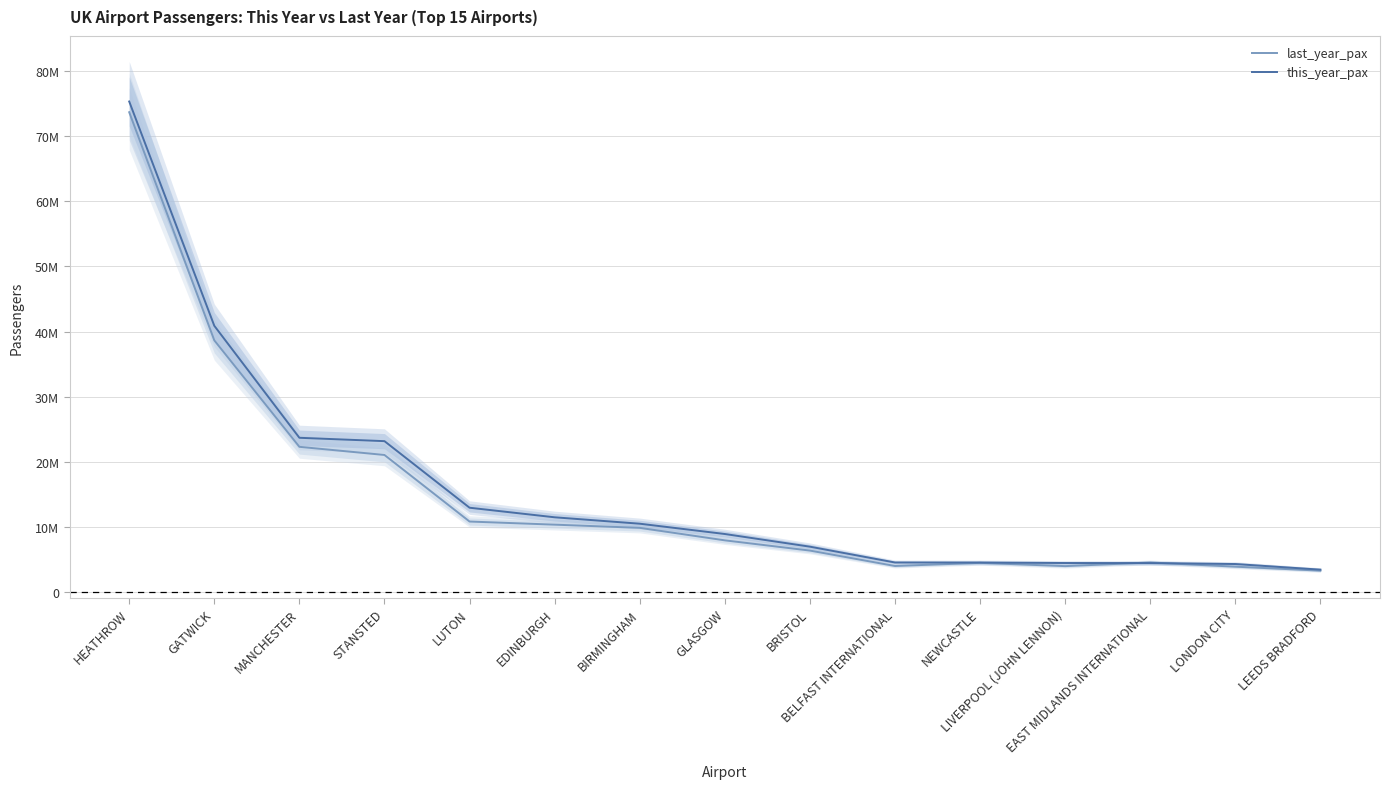

Where do this_year_pax and last_year_pax first cross each other?

LIVERPOOL (JOHN LENNON) and EAST MIDLANDS INTERNATIONAL